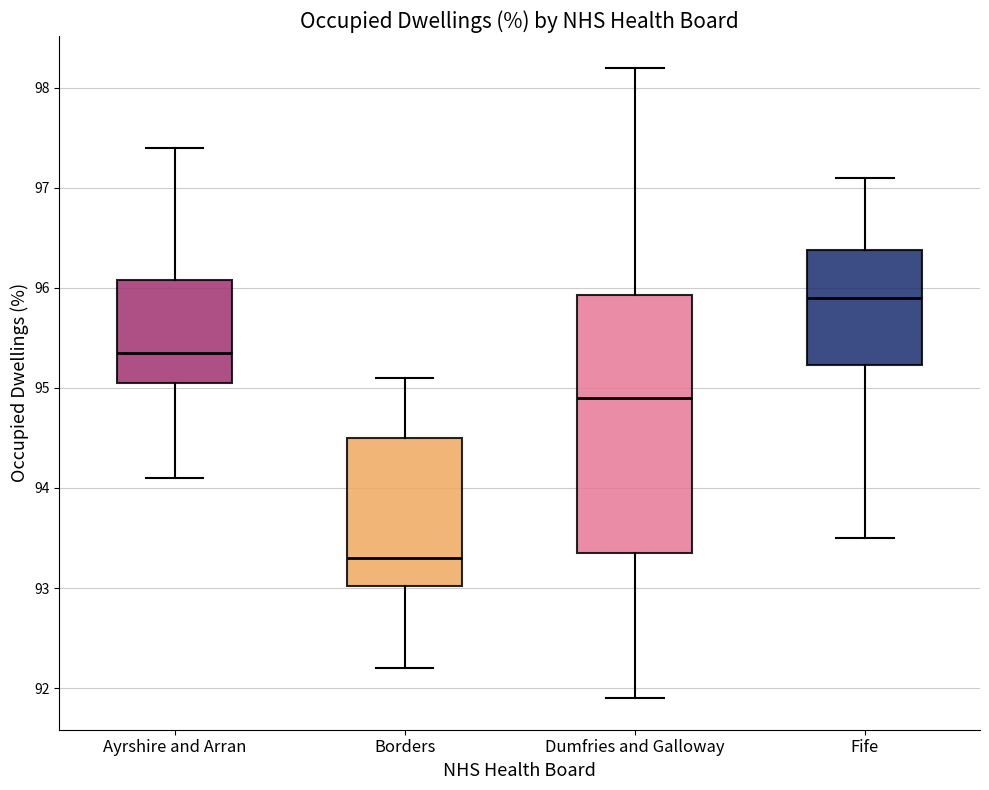

Reading left to right, read every box against the y-axis: the position of its median line, the range the box covers, and the ends of its whiskers. The values are not printed on the chart, so give them approximately, as read against the axis.

Ayrshire and Arran: median 95.4, box 95.1 to 96.1, whiskers 94.1 to 97.4
Borders: median 93.3, box 93.0 to 94.5, whiskers 92.2 to 95.1
Dumfries and Galloway: median 94.9, box 93.4 to 95.9, whiskers 91.9 to 98.2
Fife: median 95.9, box 95.2 to 96.4, whiskers 93.5 to 97.1